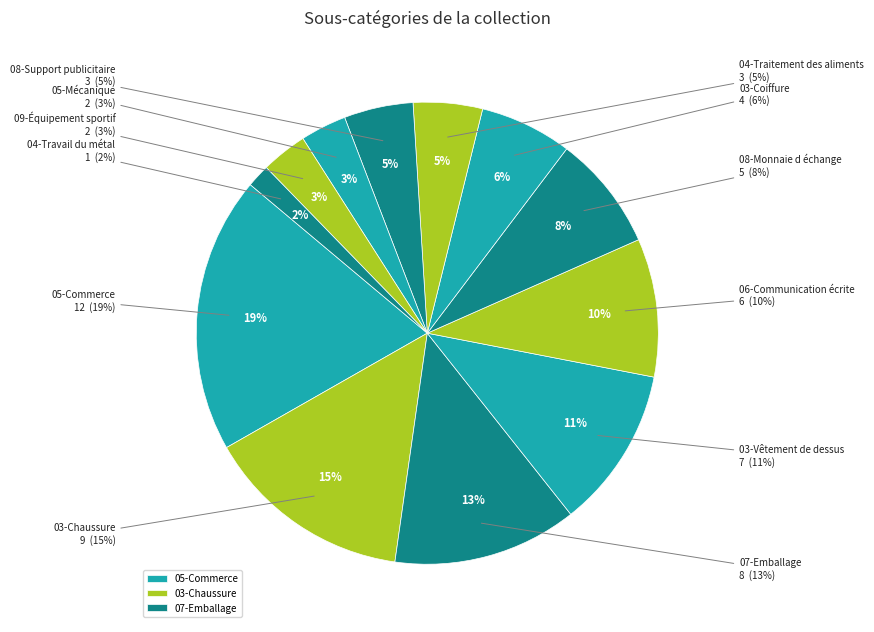

How many segments does this pie chart have?

12